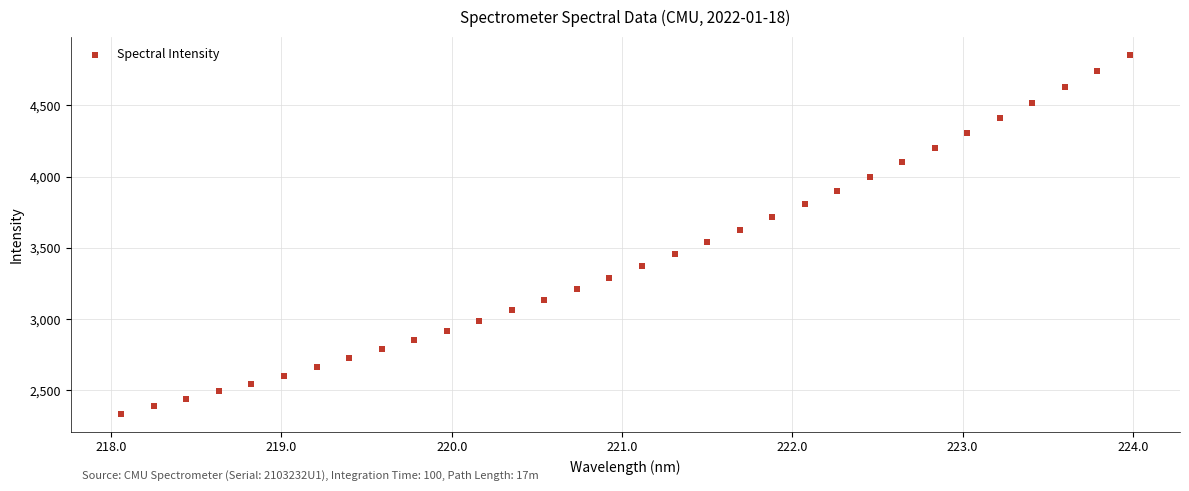

What is the range of Y values (max minus min)?

2519.8